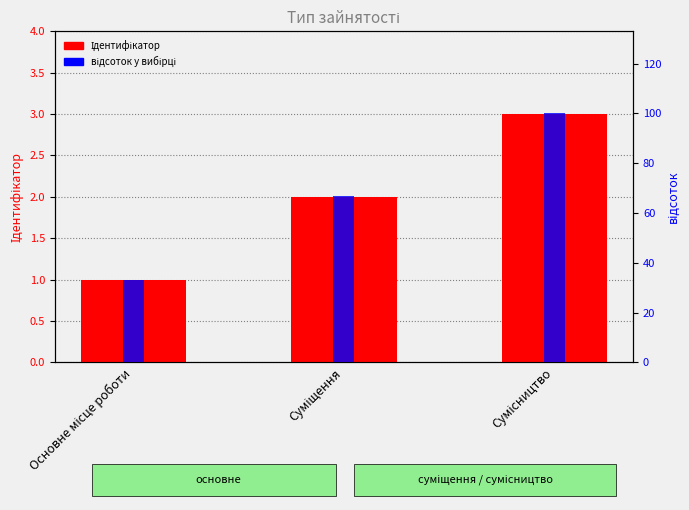

Is the value of Ідентифікатор at Суміщення greater than the value of відсоток у вибірці at Основне місце роботи?

No